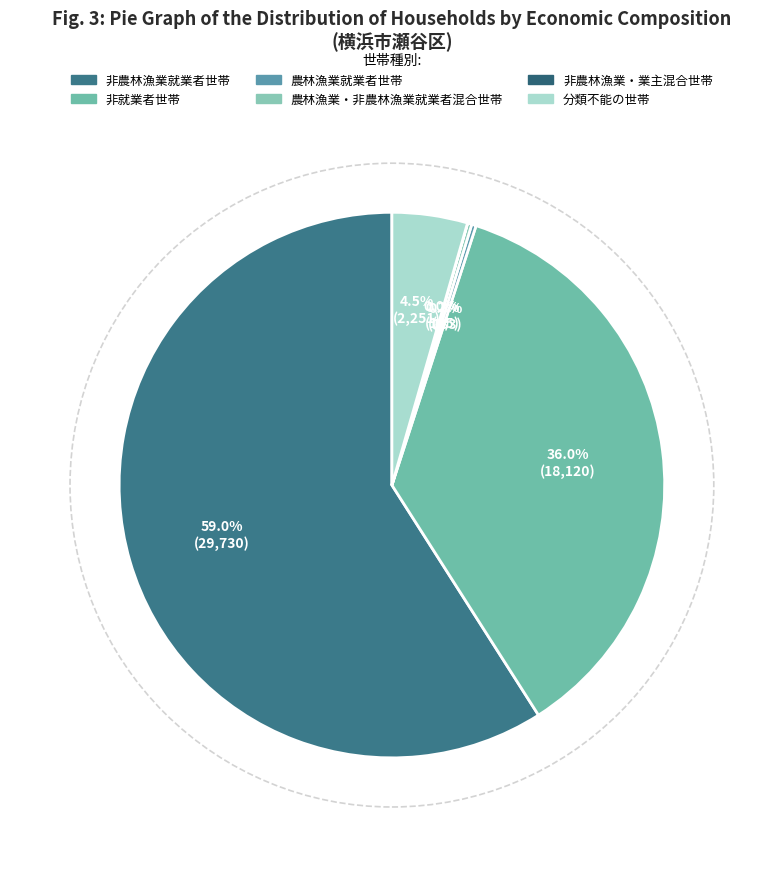

What is the change in value from 非農林漁業・業主混合世帯 to 分類不能の世帯?

+2245